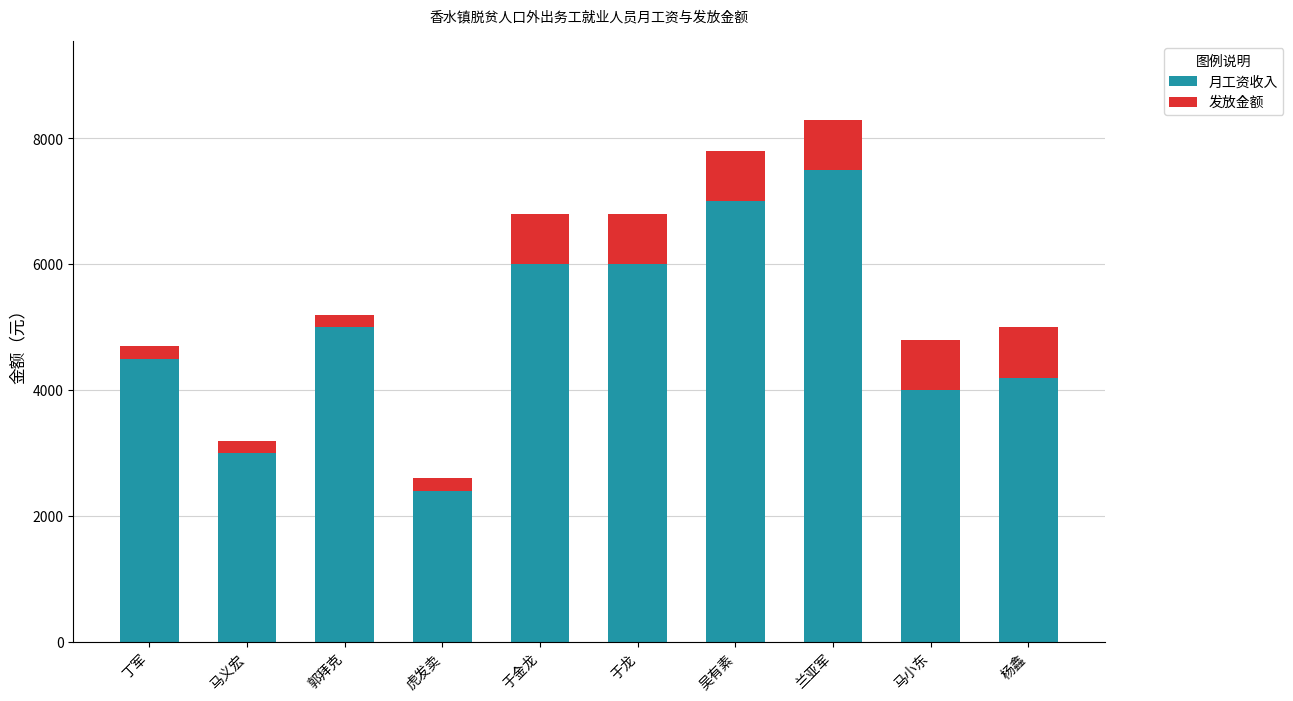

Reading left to right, what are the values for 月工资收入?

丁军=4500	马义宏=3000	郭拜克=5000	虎发卖=2400	于金龙=6000	于龙=6000	吴有素=7000	兰亚军=7500	马小东=4000	杨鑫=4200